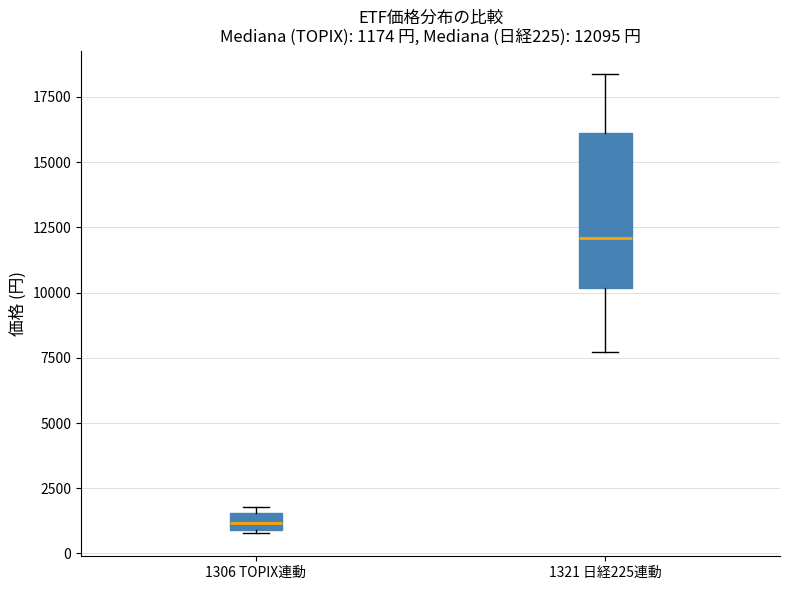

Which box's median line is the highest?

1321 日経225連動